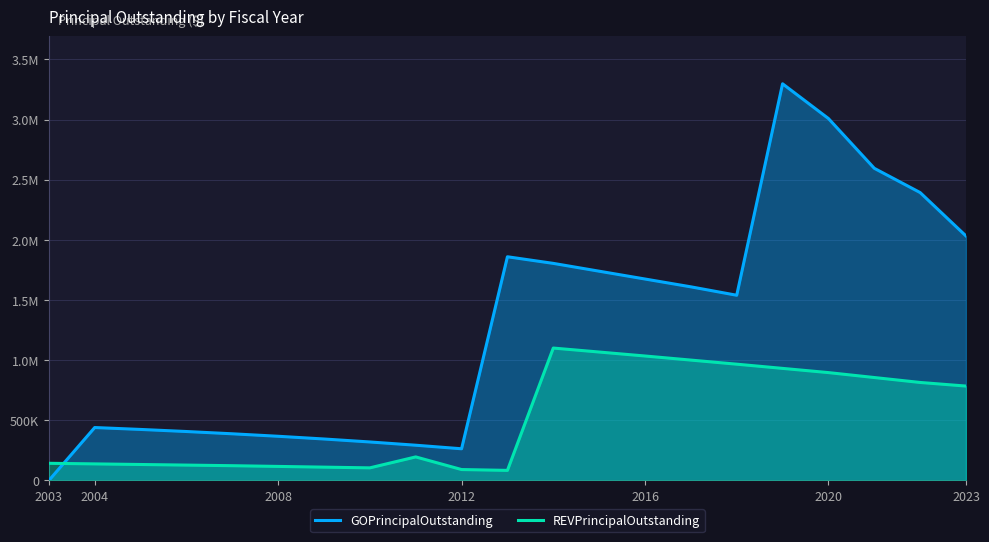

List the series in order of their peak value, lowest first.

REVPrincipalOutstanding, GOPrincipalOutstanding